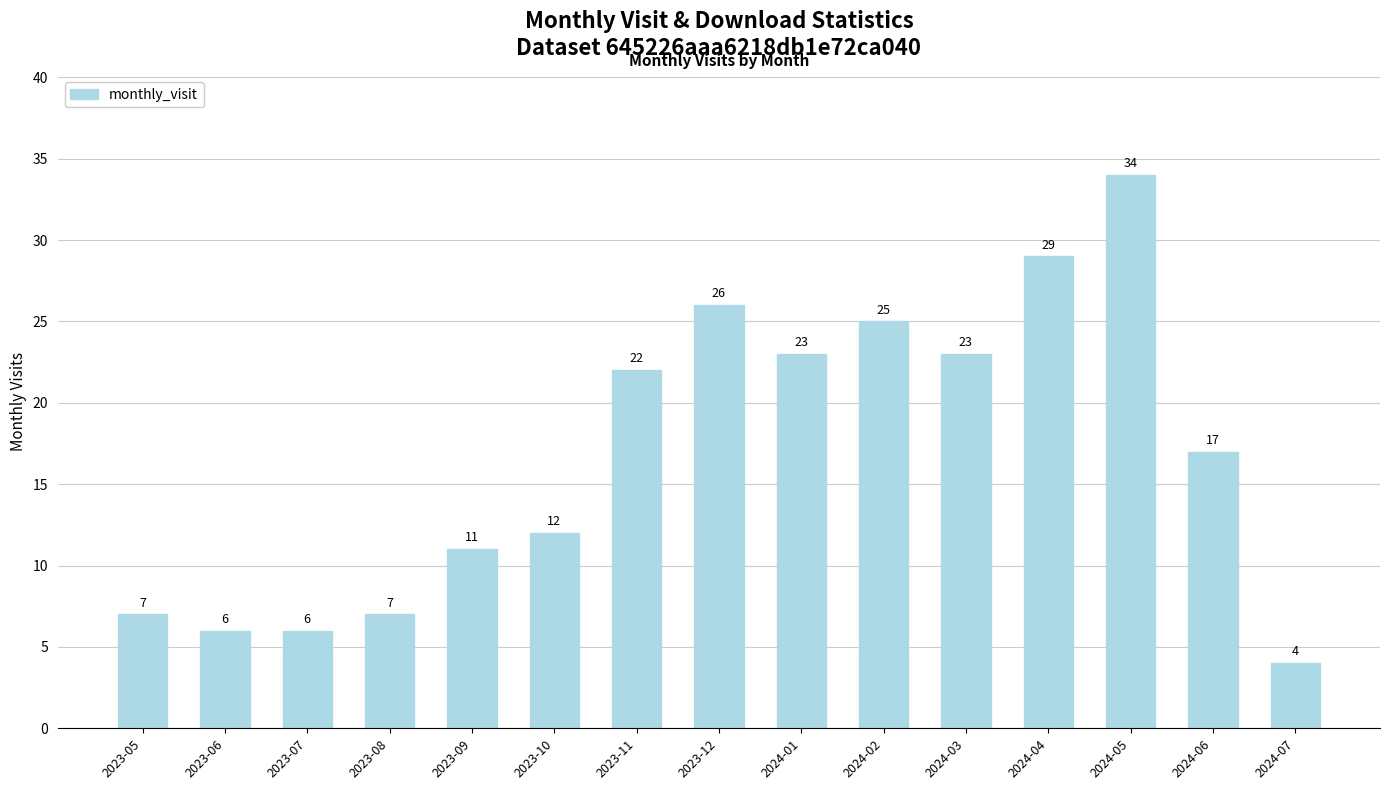

What is the average value?

17